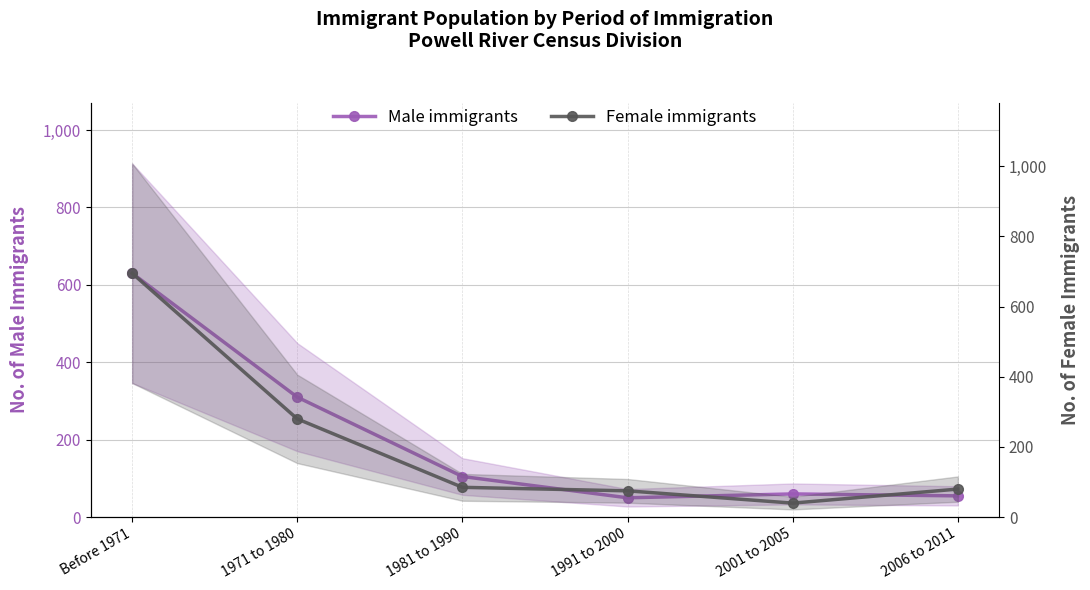

At which label does Female immigrants reach its minimum?

2001 to 2005